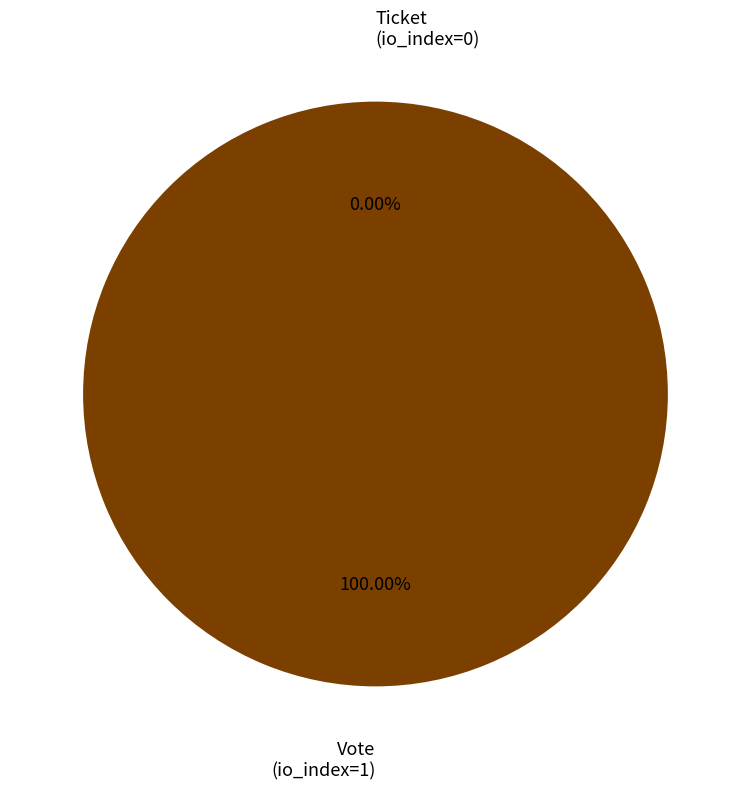

Is Vote (io_index=1) the majority of the pie?

Yes